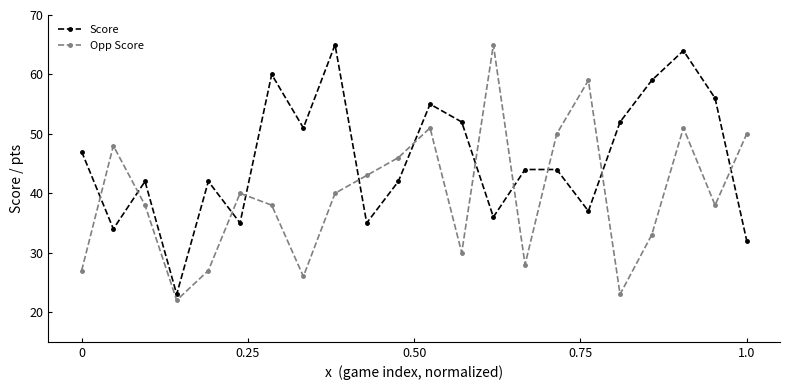

What is the minimum value shown in the chart?

22